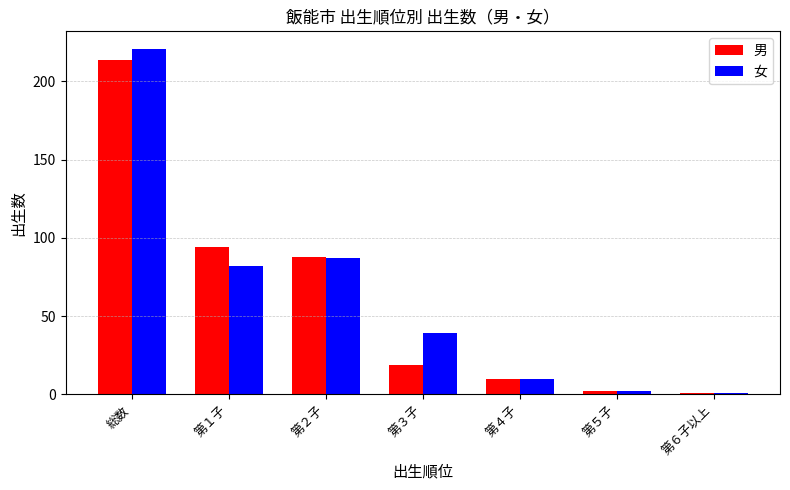

Where is 男 nearest to the value 107?

第１子